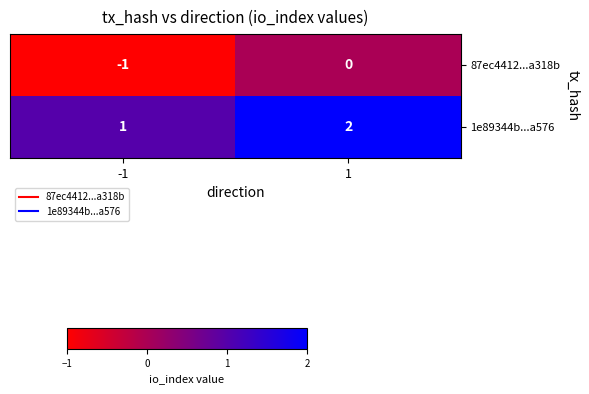

The 87ec4412...a318b series shows -2 at -1. True or false?

False